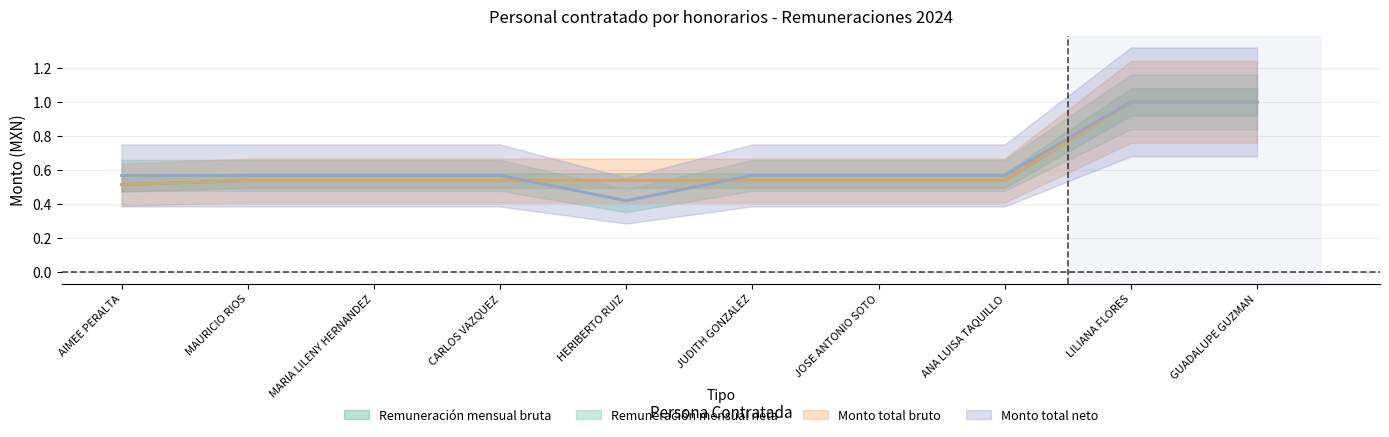

List the labels in order of Monto total bruto value, smallest first.

AIMEE PERALTA, MAURICIO RIOS, MARIA LILENY HERNANDEZ, CARLOS VAZQUEZ, HERIBERTO RUIZ, JUDITH GONZALEZ, JOSE ANTONIO SOTO, ANA LUISA TAQUILLO, LILIANA FLORES, GUADALUPE GUZMAN